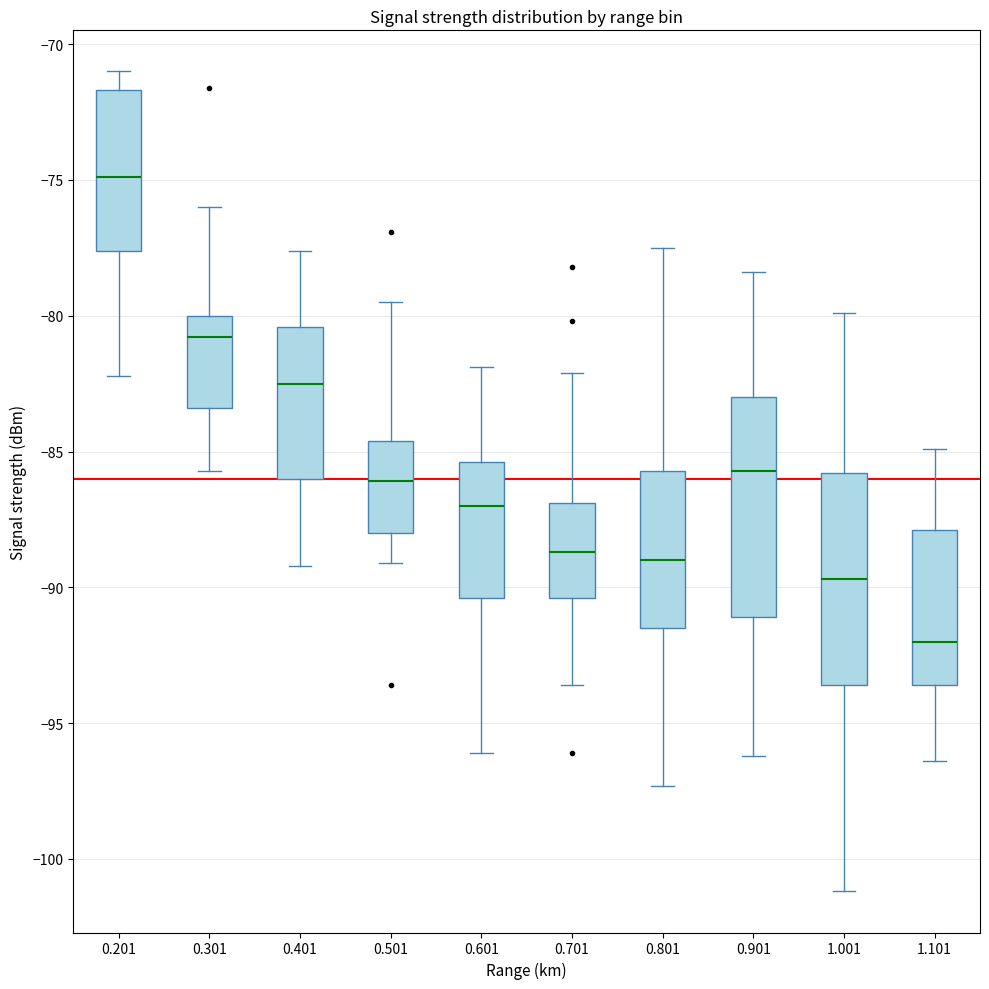

Where does the upper whisker of the box at x = 1.001 end on the y-axis? The values are not printed on the chart, so give them approximately, as read against the axis.

-80.0